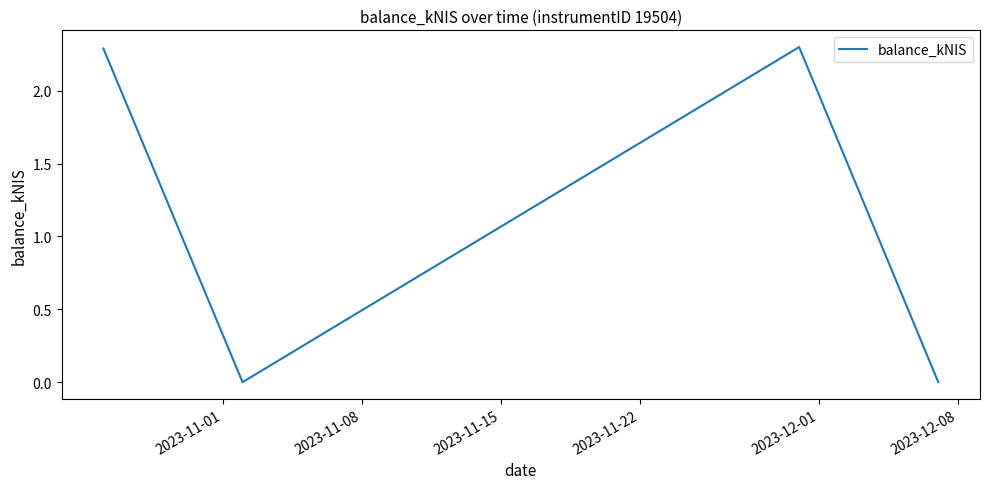

True or false: there are more than 2 points higher than both neighbors.

False